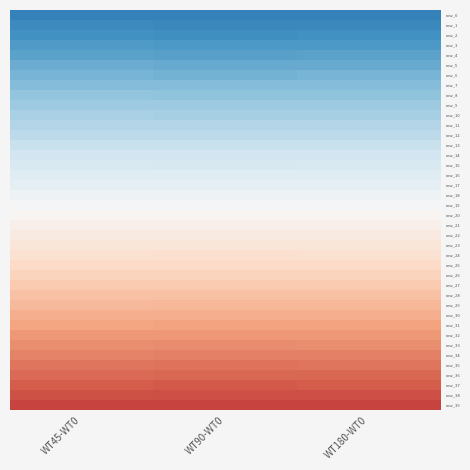

Which has a higher value, WT90-WT0 or WT45-WT0?

WT45-WT0